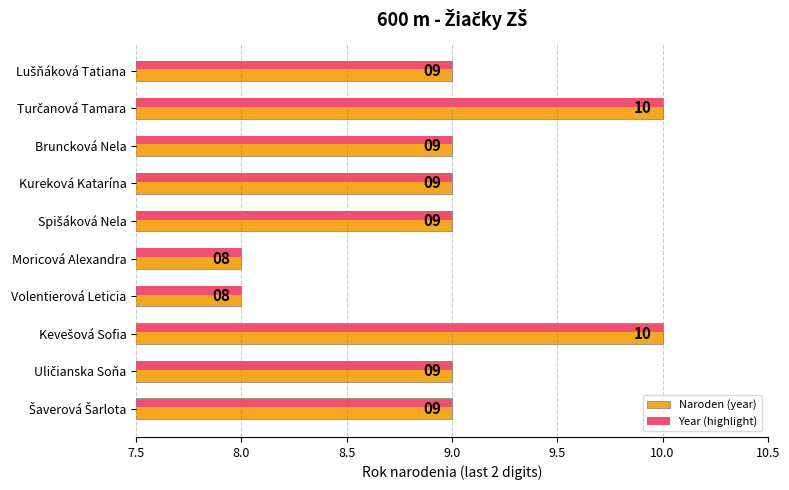

How many Year (highlight) values are between 9 and 10?

8